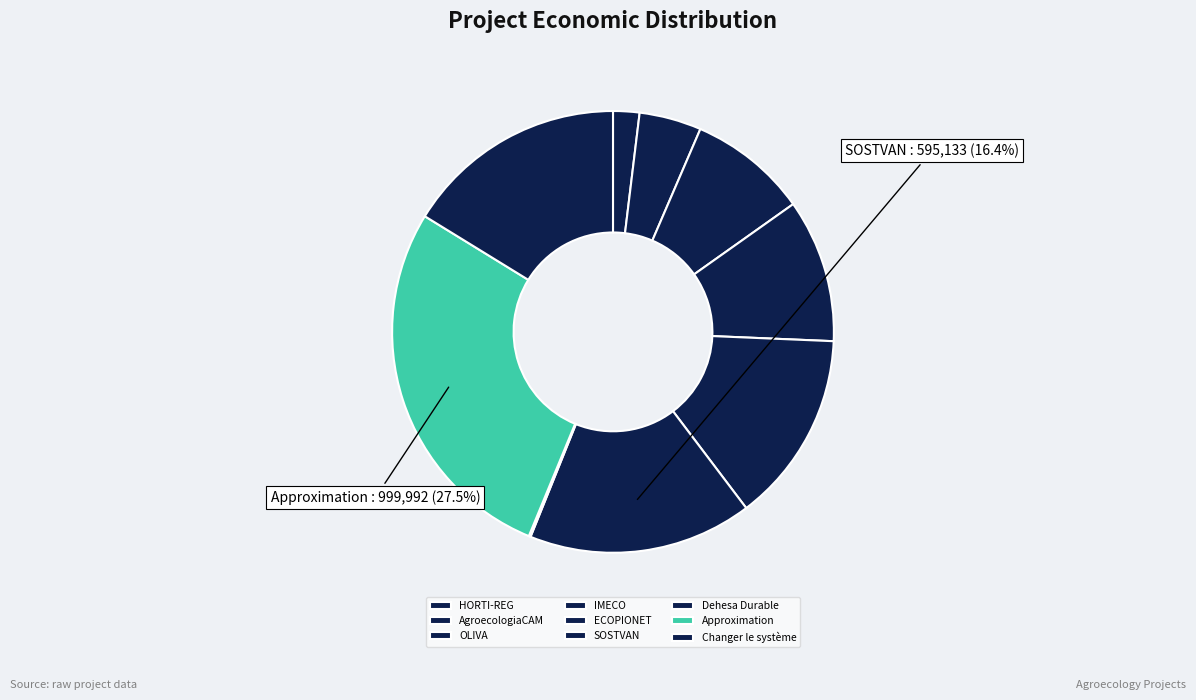

To the nearest percent, what portion does IMECO represent?

10%